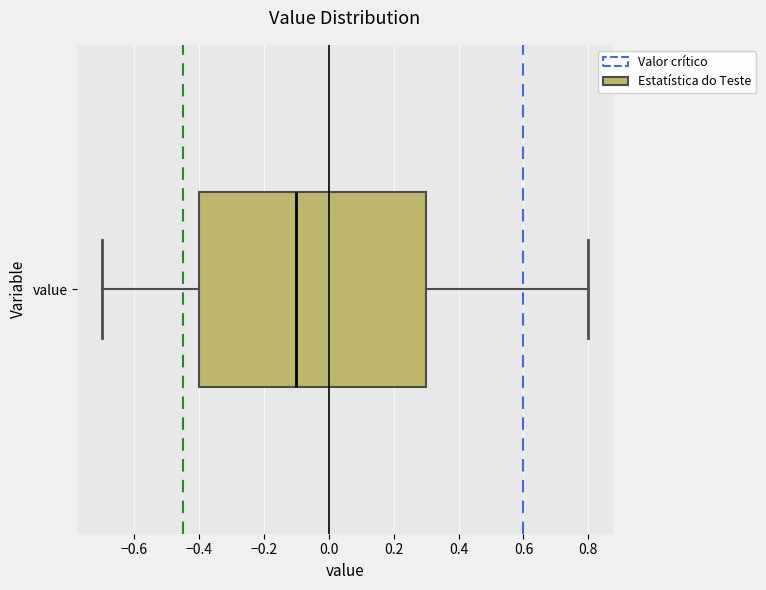

Where does the right whisker of the box for value end on the x-axis? The values are not printed on the chart, so give them approximately, as read against the axis.

0.8